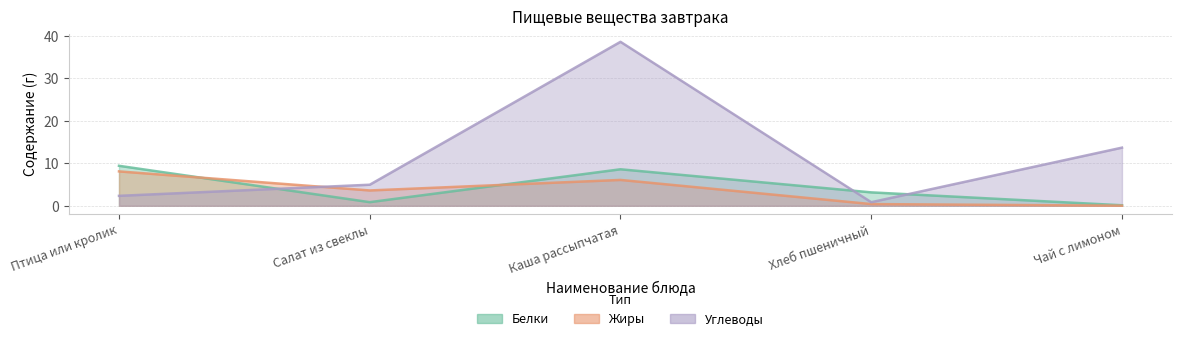

What is the value of the Белки point at the 4th from the left?

3.2